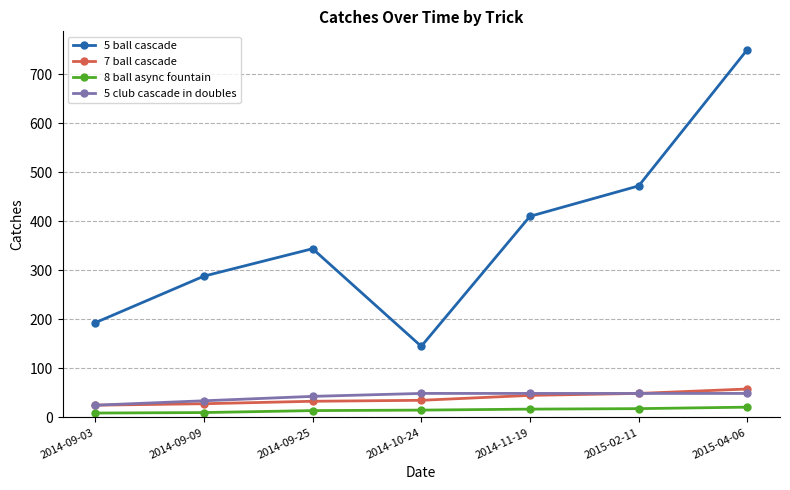

Which series changed the most between 2014-09-03 and 2014-09-09?

5 ball cascade